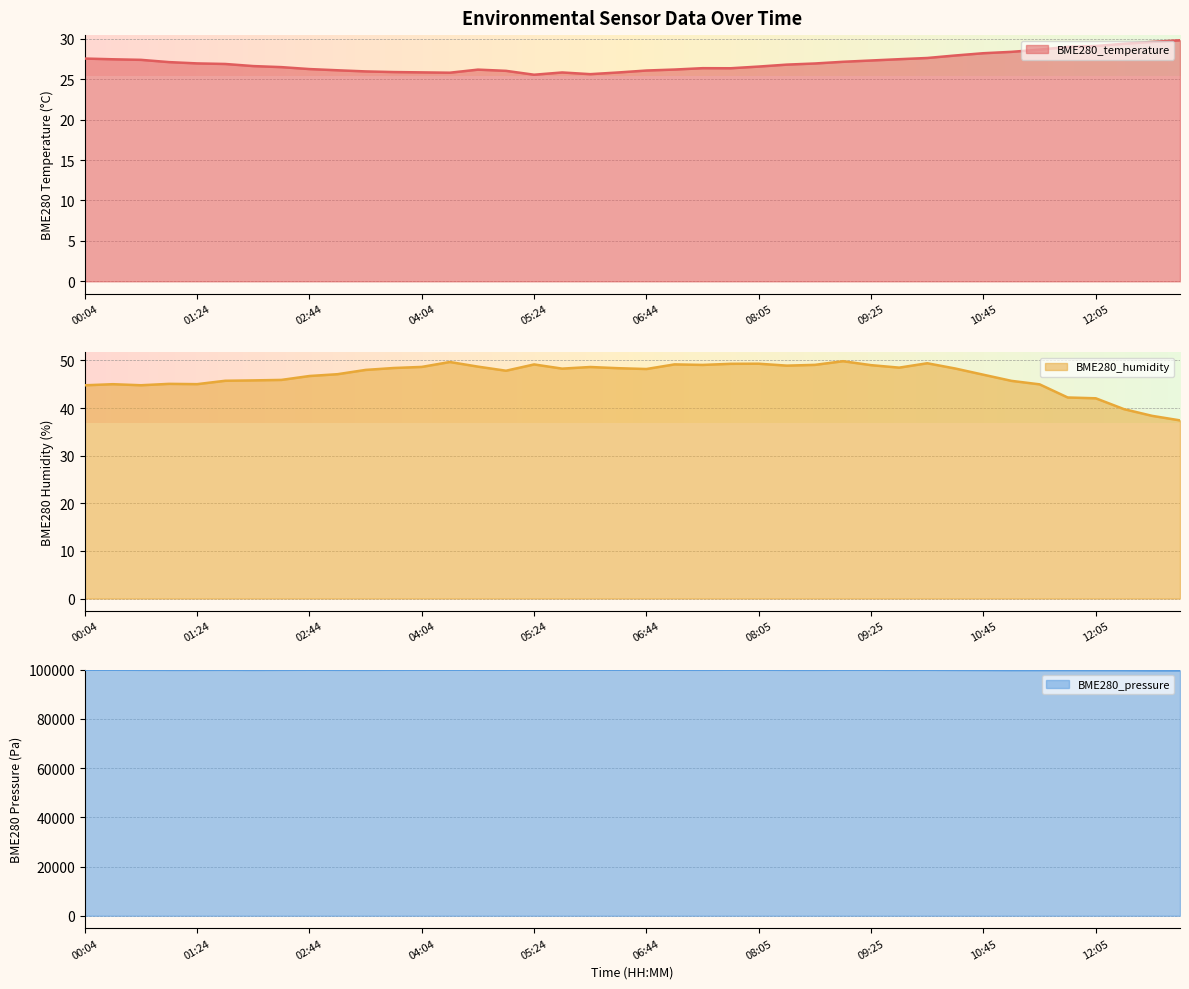

The BME280_pressure series shows 62505.9 at 08:45. True or false?

False